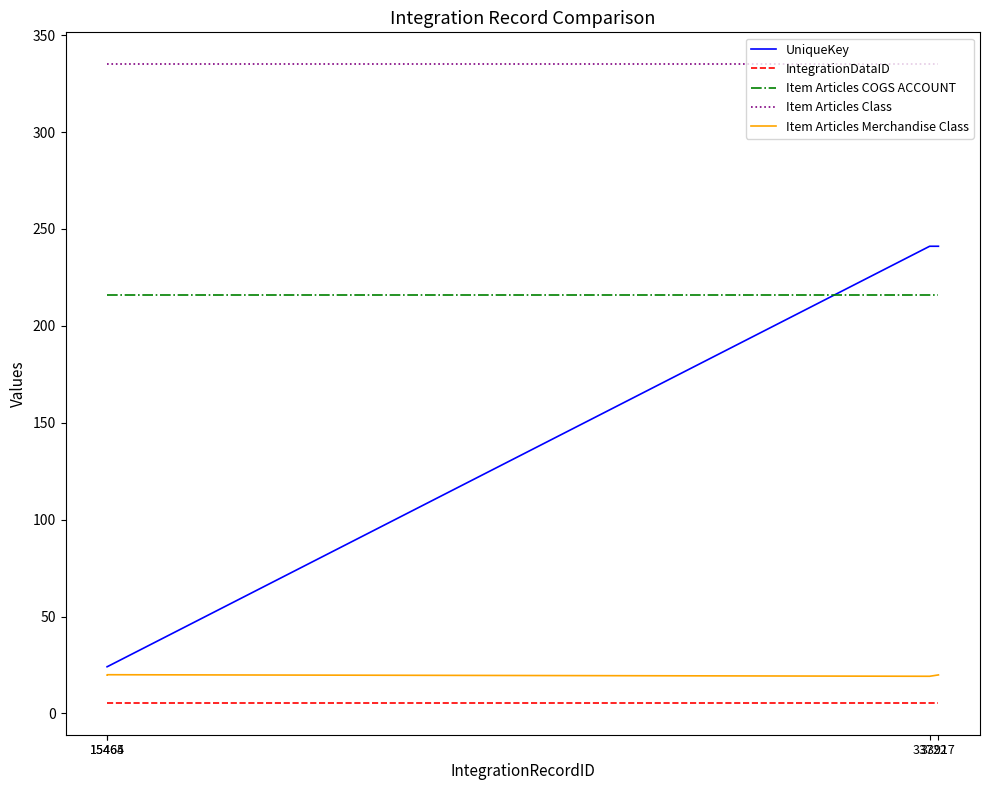

True or false: Item Articles Merchandise Class and Item Articles Class cross at least once.

False